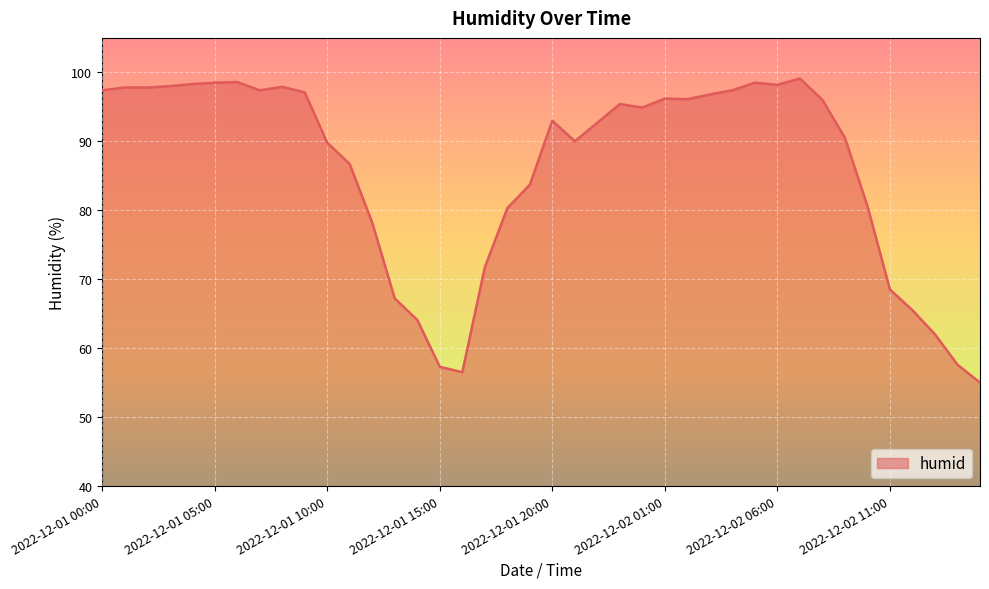

What is the difference between the maximum and minimum values?

44.1